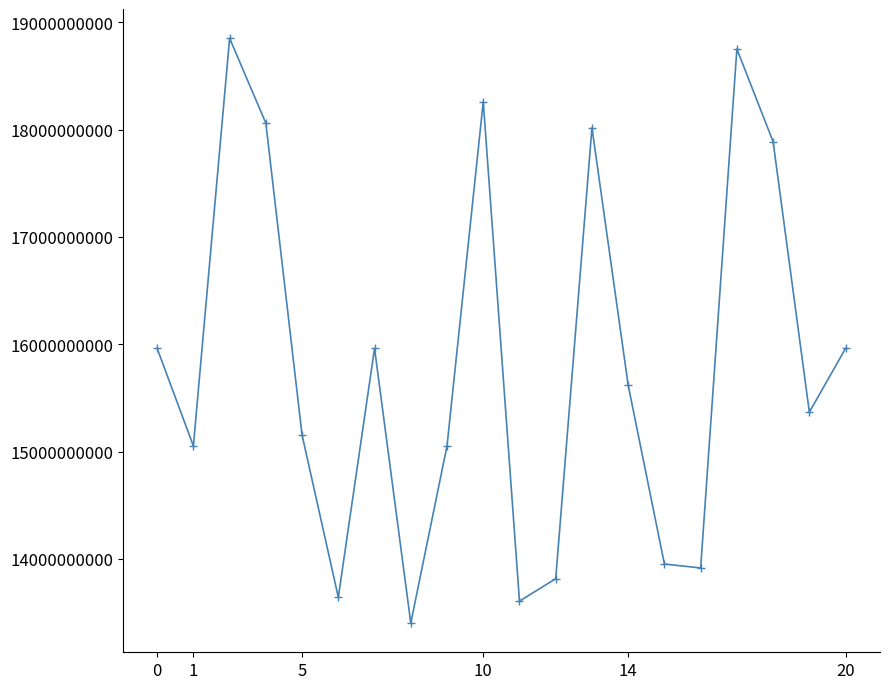

What is the value of the 6th point from the left?

13641566312